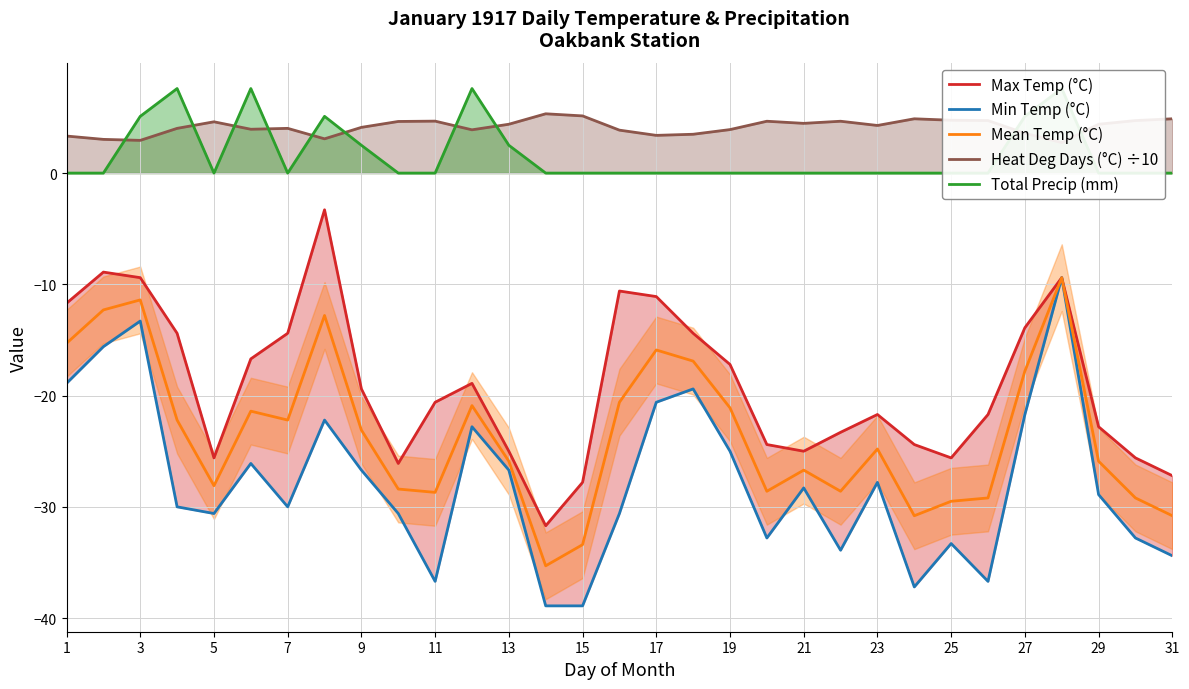

Reading left to right, transcribe all the data shown in this chart.

Max Temp (°C): -11.7	-8.9	-9.4	-14.4	-25.6	-16.7	-14.4	-3.3	-19.4	-26.1	-20.6	-18.9	-25.0	-31.7	-27.8	-10.6	-11.1	-14.4	-17.2	-24.4	-25.0	-23.3	-21.7	-24.4	-25.6	-21.7	-13.9	-9.4	-22.8	-25.6	-27.2
Min Temp (°C): -18.9	-15.6	-13.3	-30.0	-30.6	-26.1	-30.0	-22.2	-26.7	-30.6	-36.7	-22.8	-26.7	-38.9	-38.9	-30.6	-20.6	-19.4	-25.0	-32.8	-28.3	-33.9	-27.8	-37.2	-33.3	-36.7	-21.7	-9.4	-28.9	-32.8	-34.4
Mean Temp (°C): -15.3	-12.3	-11.4	-22.2	-28.1	-21.4	-22.2	-12.8	-23.1	-28.4	-28.7	-20.9	-25.9	-35.3	-33.4	-20.6	-15.9	-16.9	-21.1	-28.6	-26.7	-28.6	-24.8	-30.8	-29.5	-29.2	-17.8	-9.4	-25.9	-29.2	-30.8
Heat Deg Days (°C) ÷10: 3.3	3.0	2.9	4.0	4.6	3.9	4.0	3.1	4.1	4.6	4.7	3.9	4.4	5.3	5.1	3.9	3.4	3.5	3.9	4.7	4.5	4.7	4.3	4.9	4.8	4.7	3.6	2.7	4.4	4.7	4.9
Total Precip (mm): 0.0	0.0	5.1	7.6	0.0	7.6	0.0	5.1	2.5	0.0	0.0	7.6	2.5	0.0	0.0	0.0	0.0	0.0	0.0	0.0	0.0	0.0	0.0	0.0	0.0	0.0	5.1	7.6	0.0	0.0	0.0